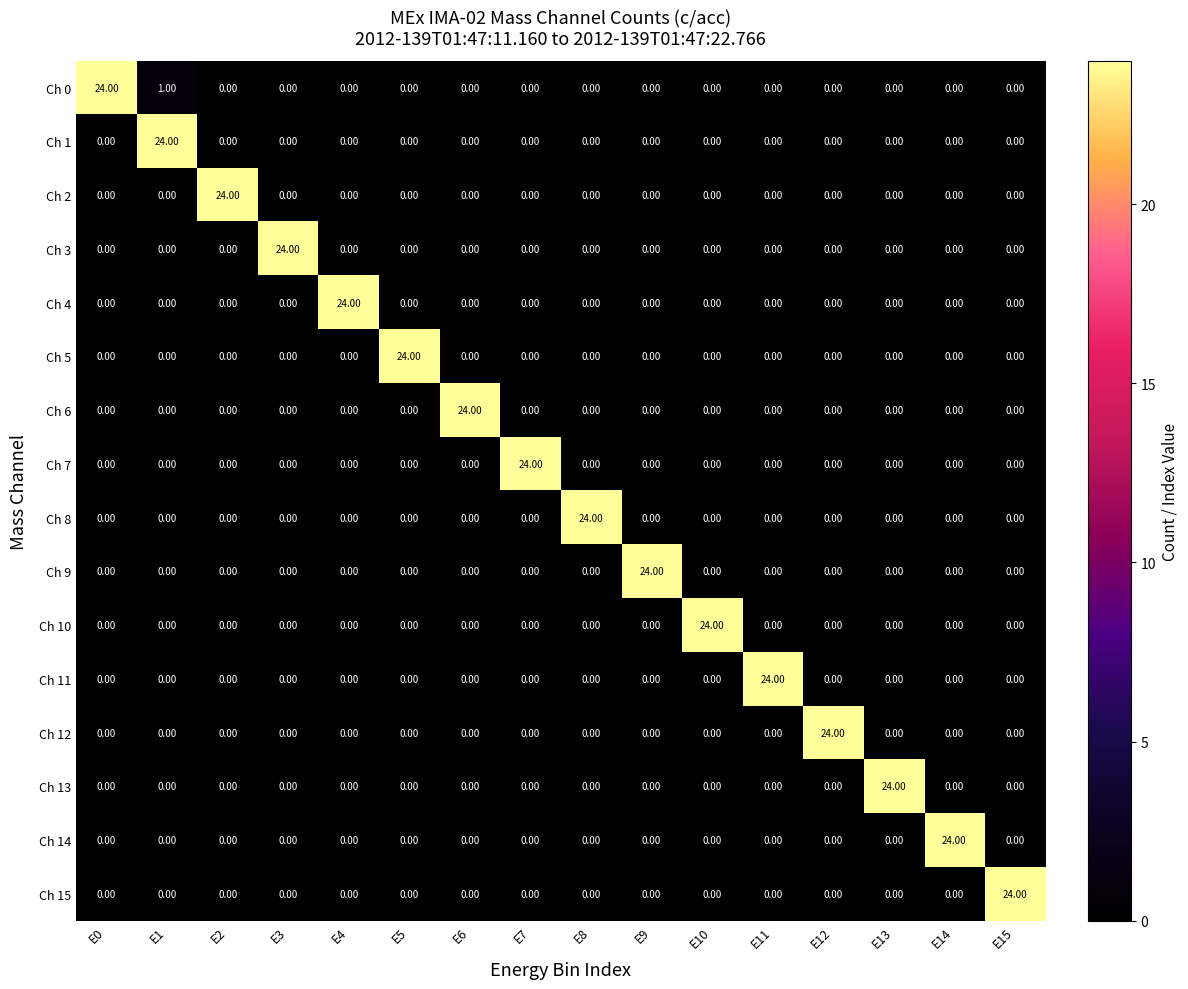

What is the difference between the highest and lowest values at E3?

24